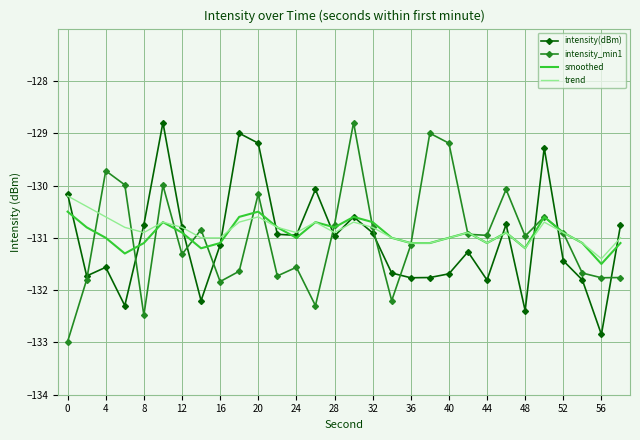

True or false: intensity(dBm) and intensity_min1 intersect in this chart.

True